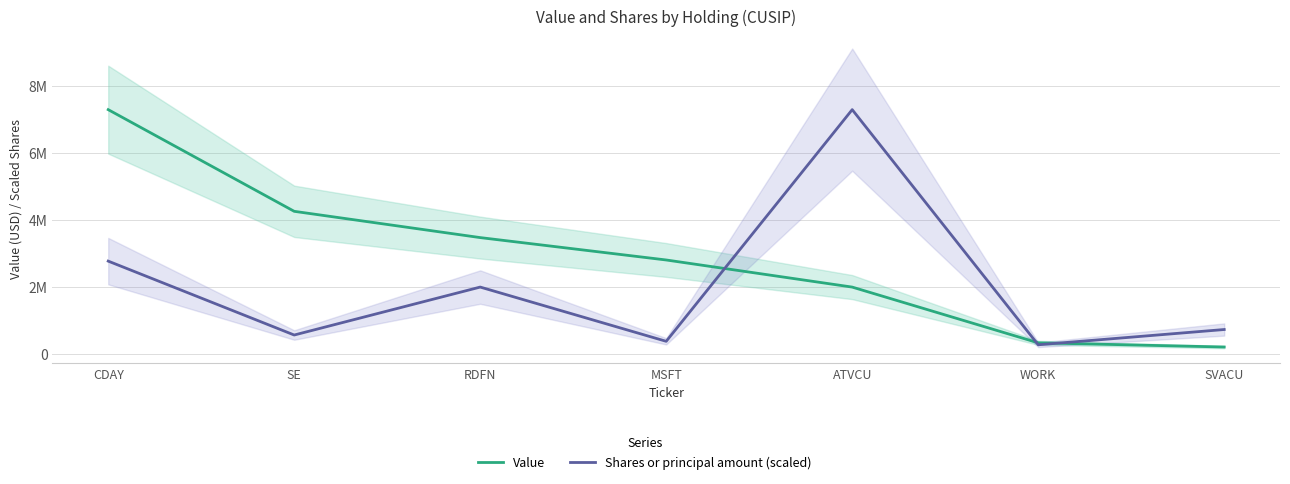

True or false: Value and Shares or principal amount (scaled) intersect in this chart.

True